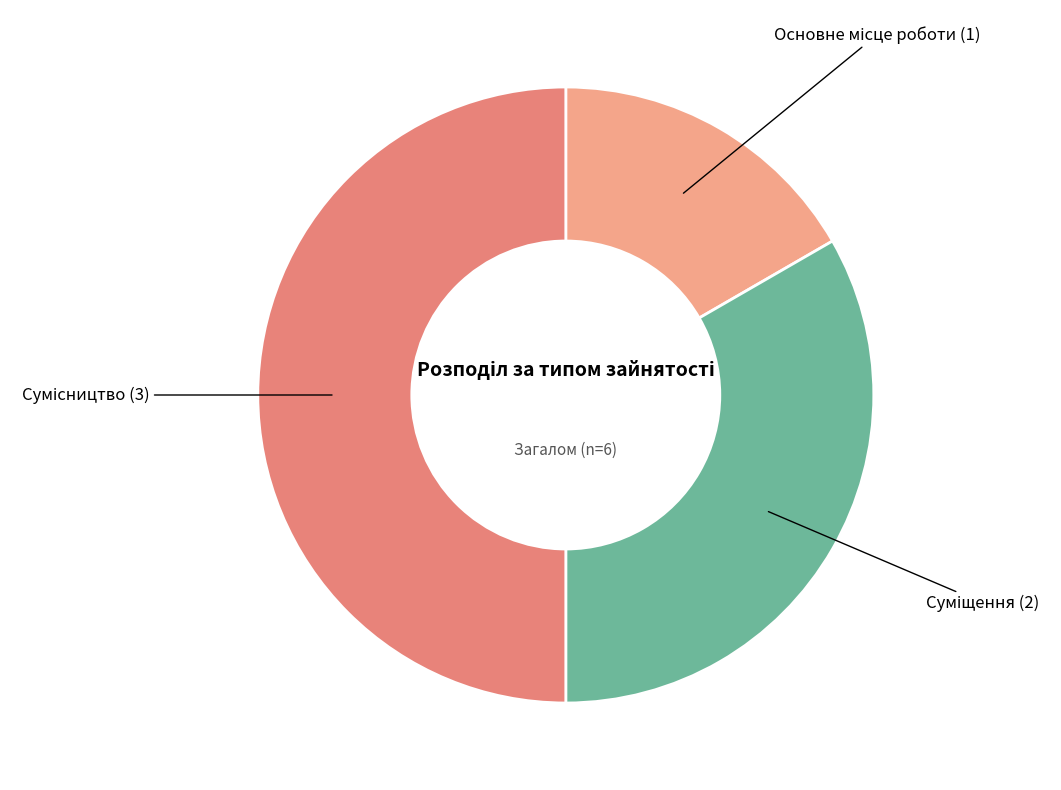

To the nearest percent, what portion does Суміщення represent?

33%